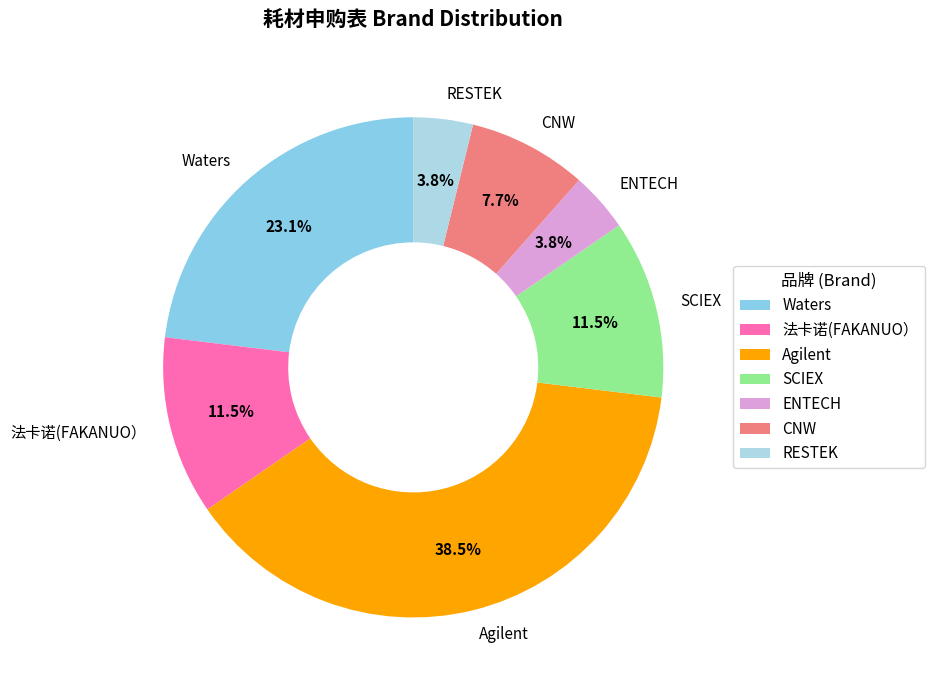

Between Waters and RESTEK, which is larger?

Waters